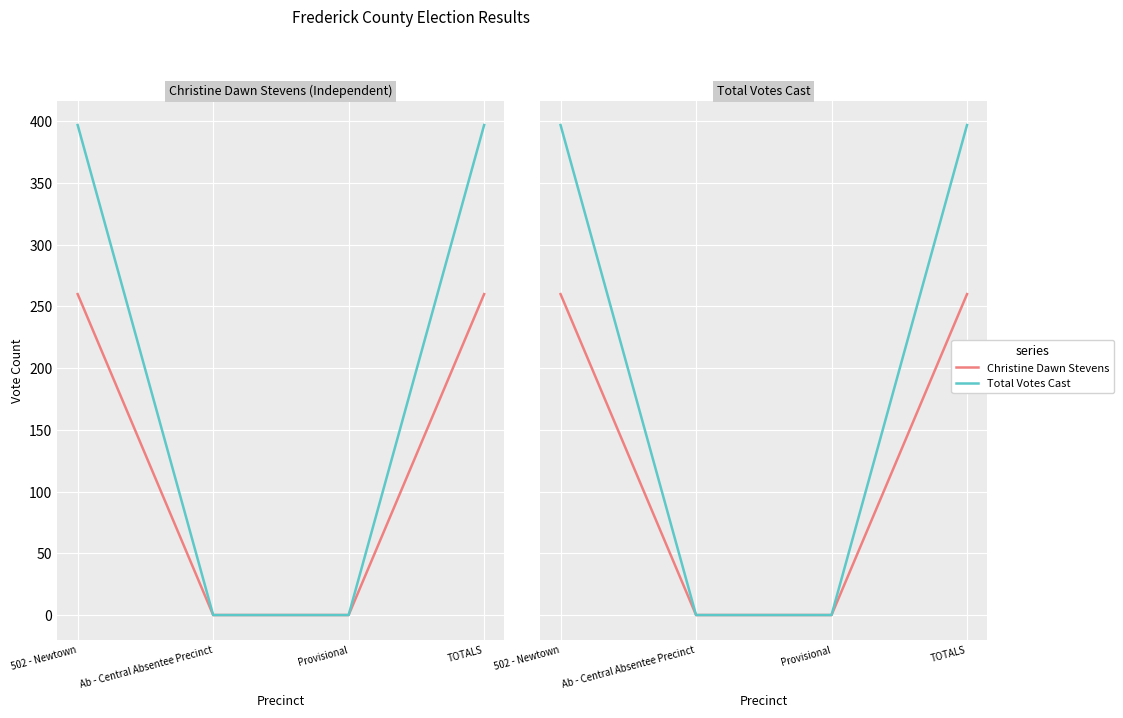

List the labels in order of Total Votes Cast value, smallest first.

Ab - Central Absentee Precinct, Provisional, 502 - Newtown, TOTALS